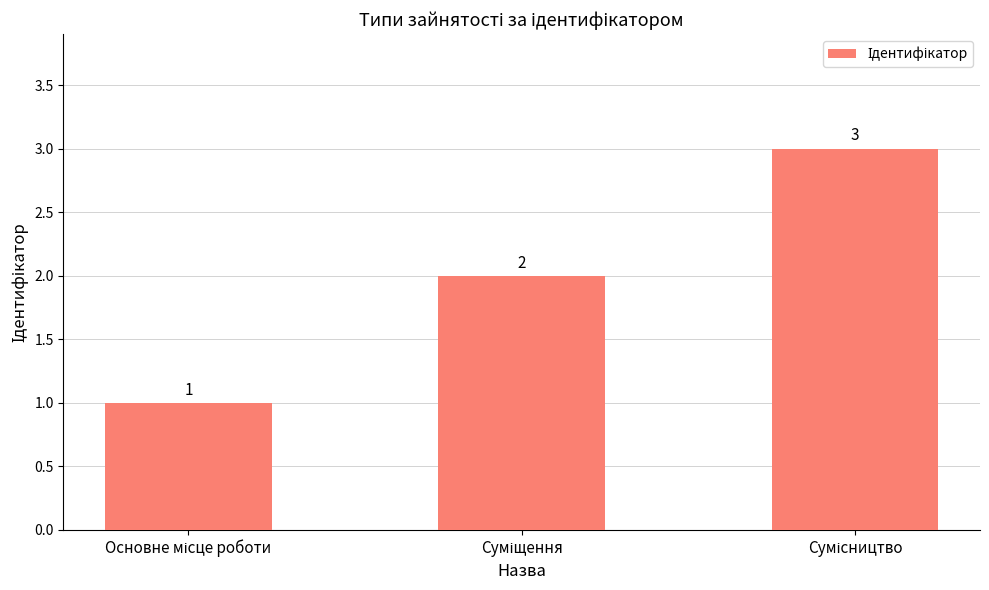

How many values are below 2?

1